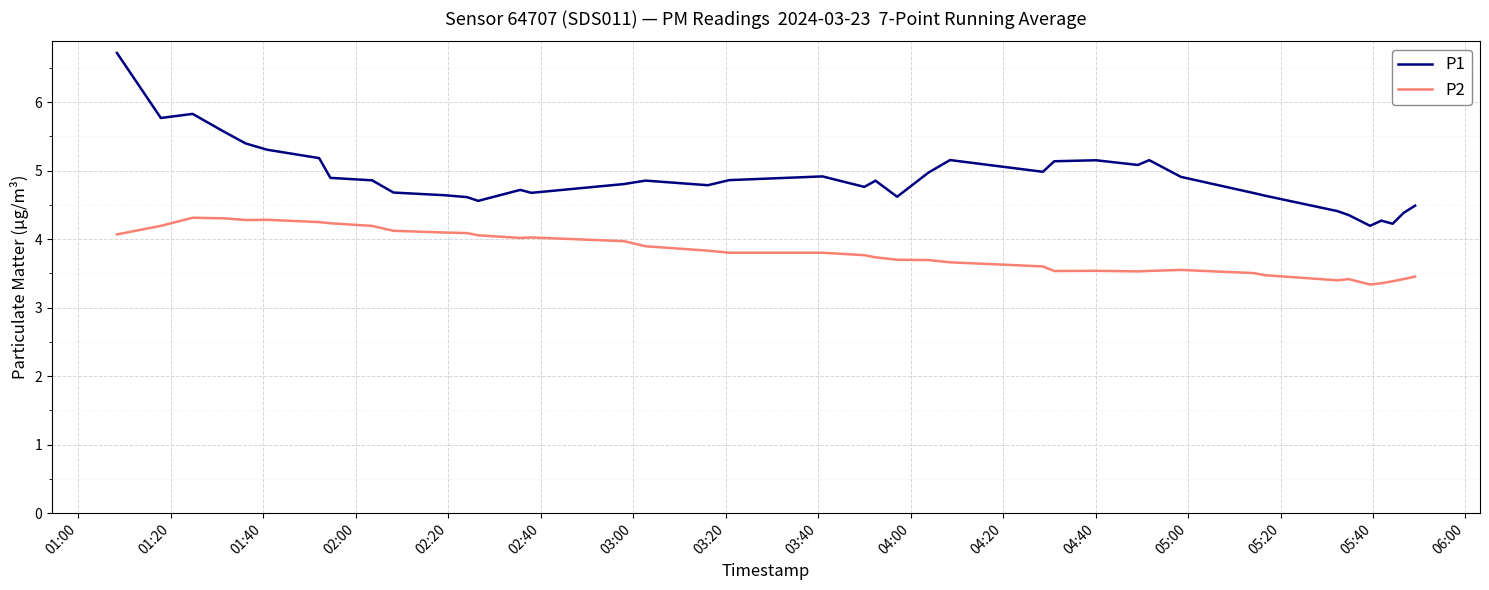

Count the number of data series in this chart.

2